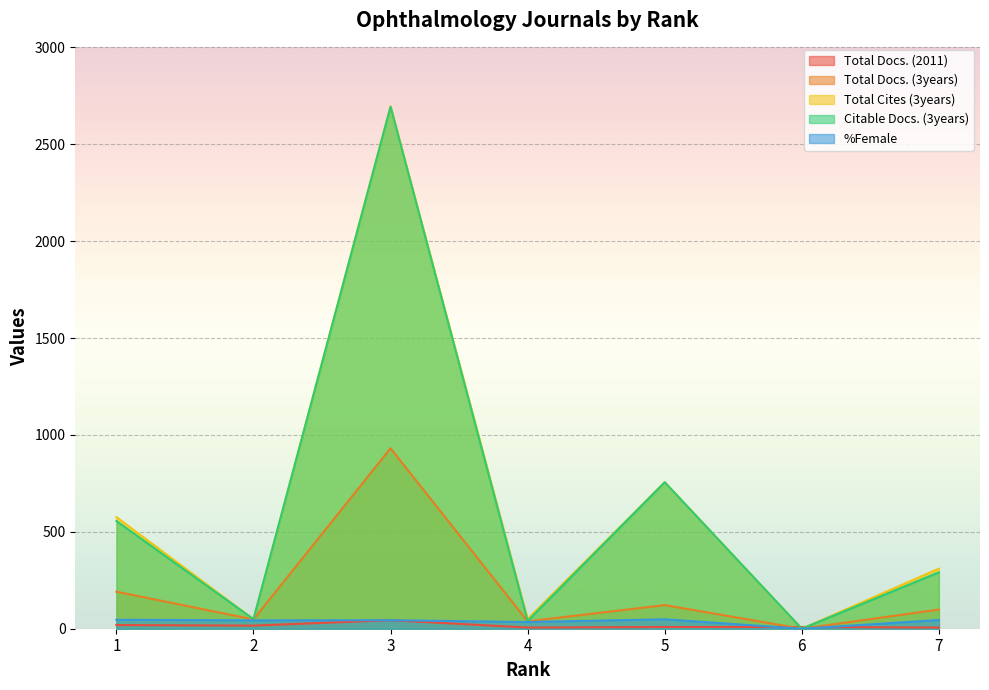

How many interior local valleys does the Total Docs. (2011) series have?

2